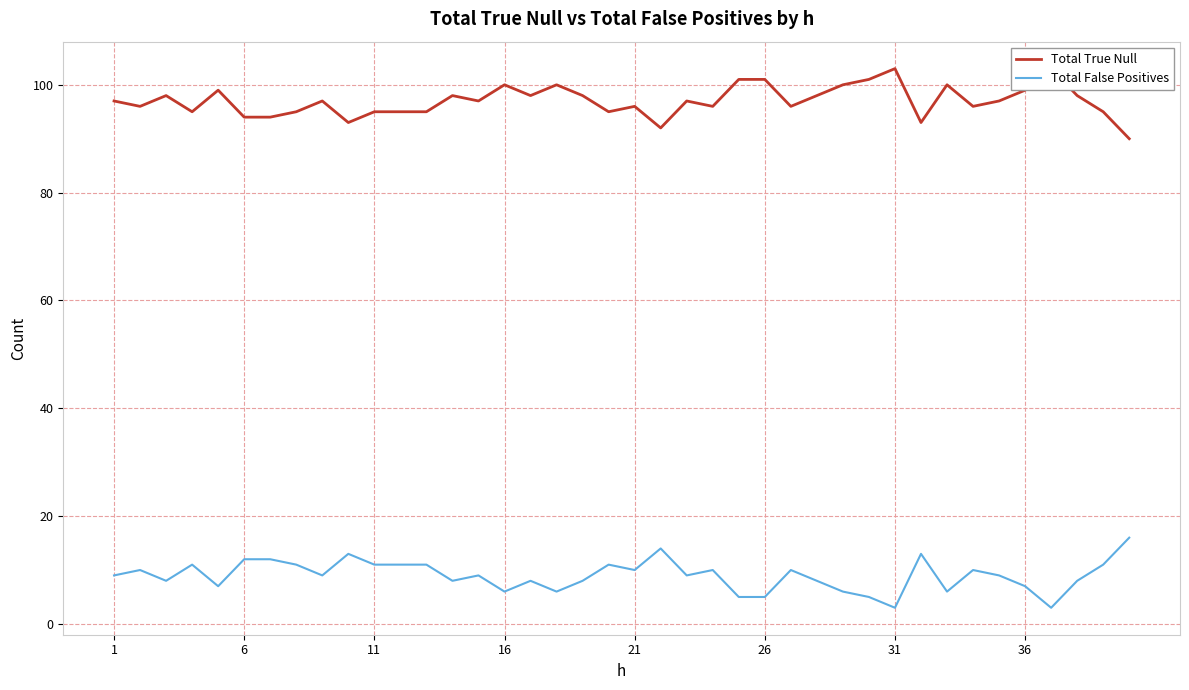

At which category is the sum across all series the highest?

1